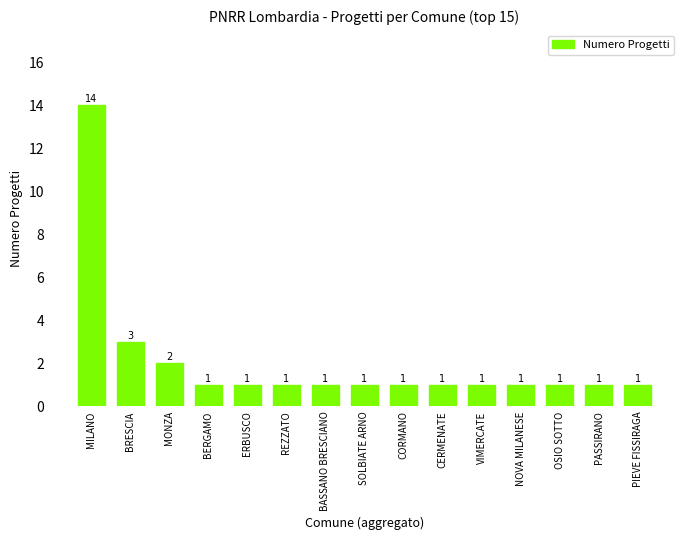

What is the sum of the values at SOLBIATE ARNO and MILANO?

15